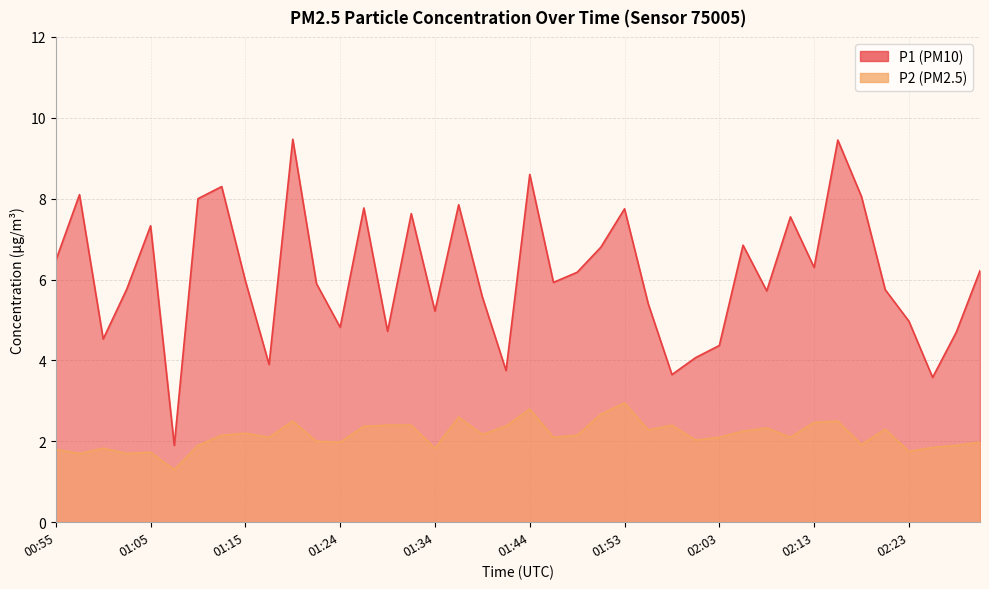

What is the difference between the second highest and minimum values in the P1 series?

7.5